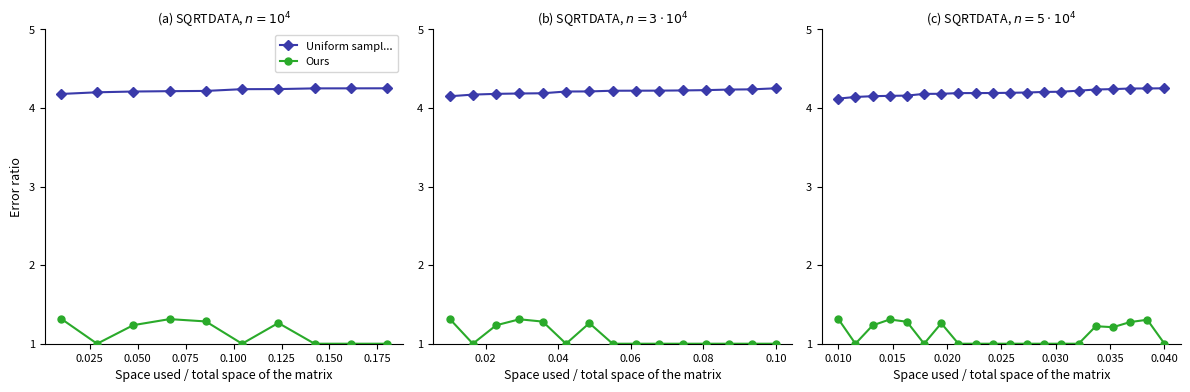

Which series has the largest total across all categories?

Uniform sampl...